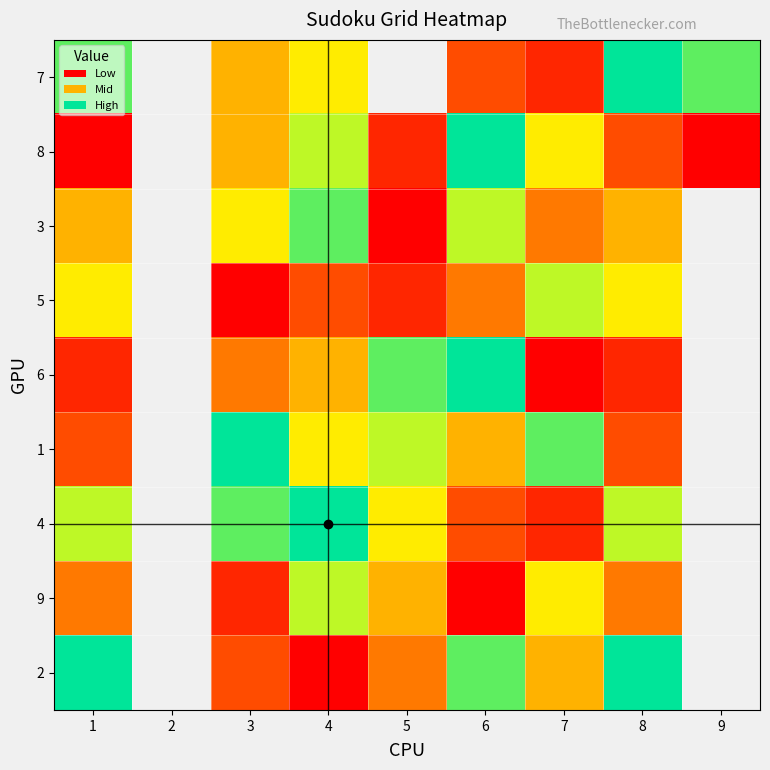

How many categories are shown in the chart?

9